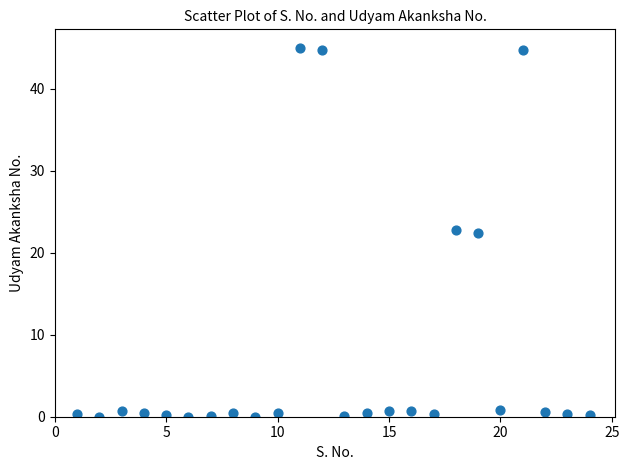

What is the range of X values (max minus min)?

23.0